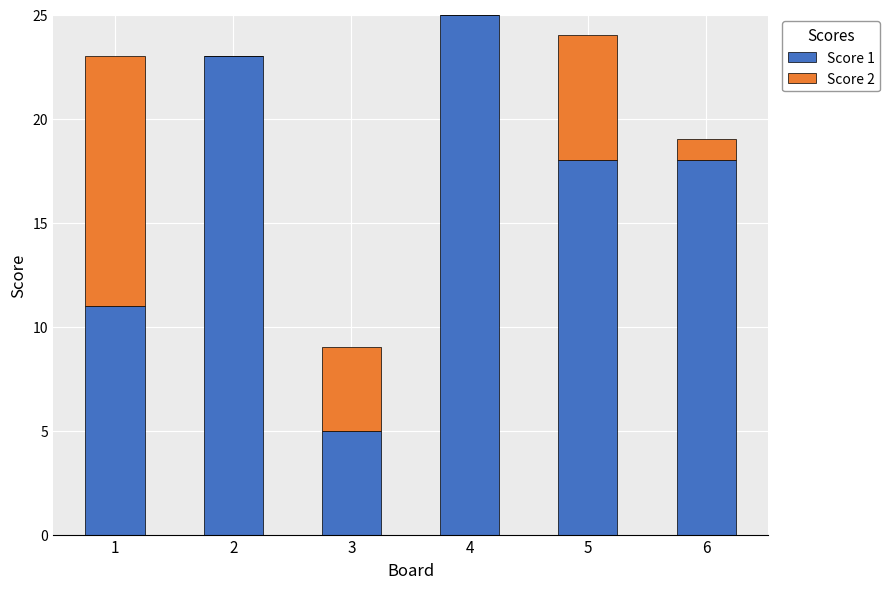

True or false: Score 1 has a value of 25 at 4.

True